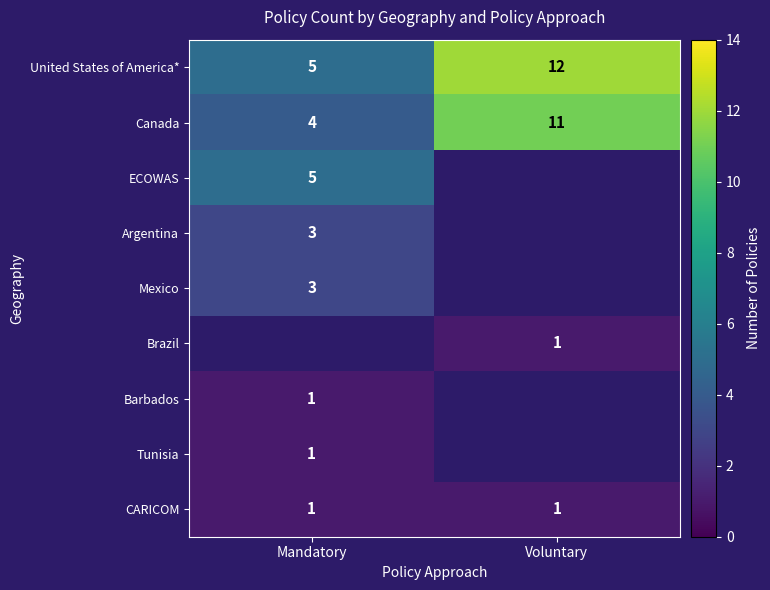

Rank the categories by Canada value from lowest to highest.

Mandatory, Voluntary